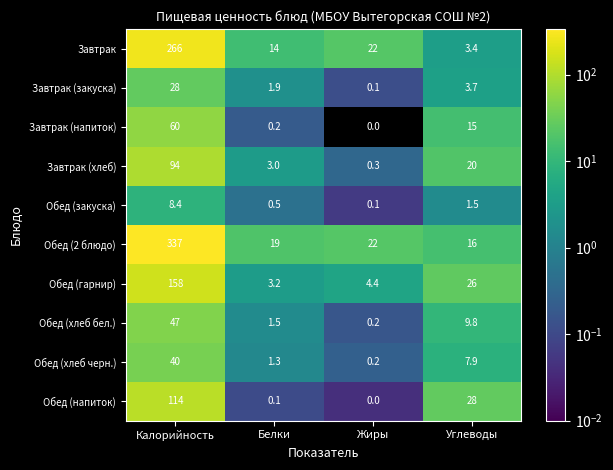

Which series has the largest range (max minus min)?

Обед (2 блюдо)